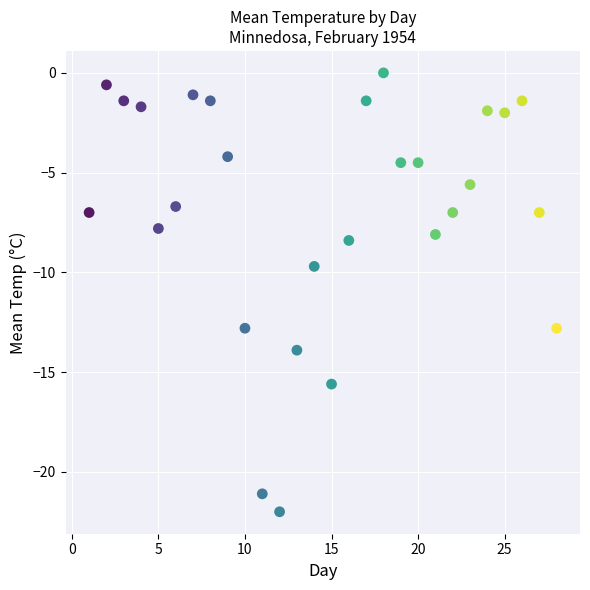

What Y value in the scatter plot is closest to -11?

-9.7